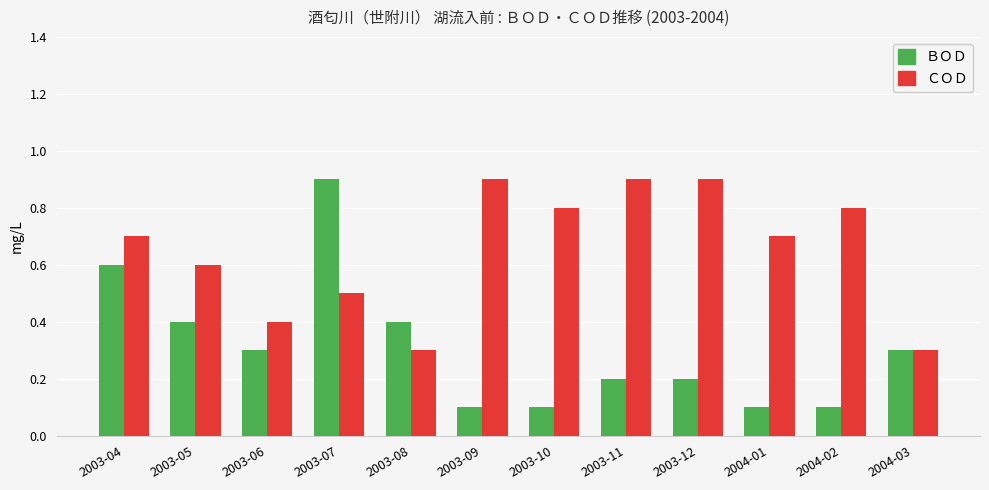

What are all the series names shown in the legend?

ＢＯＤ, ＣＯＤ